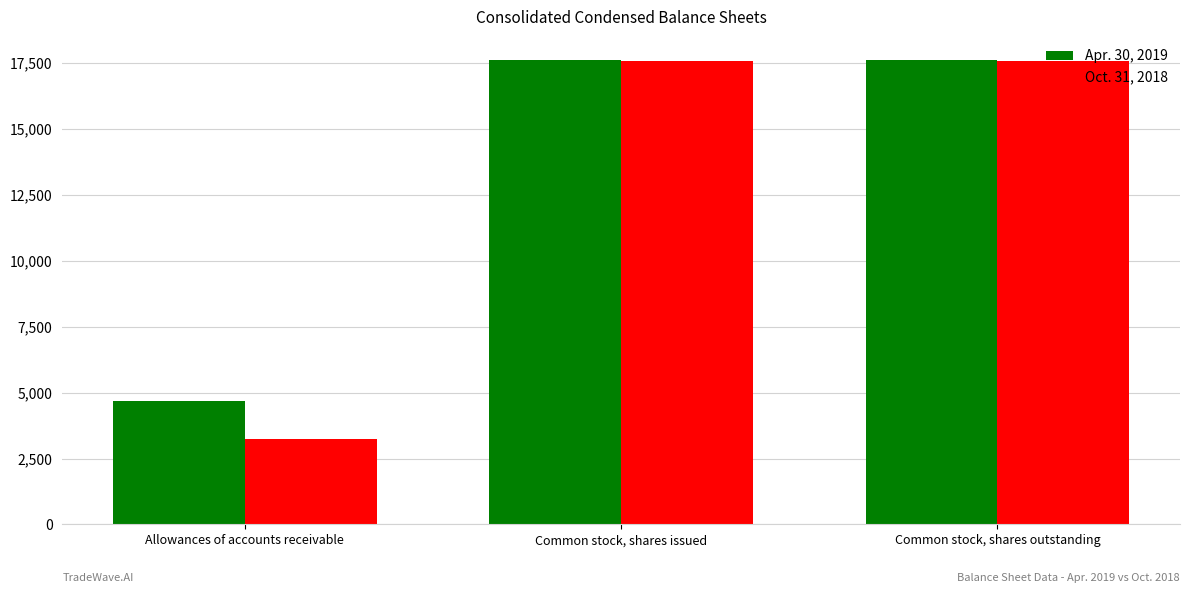

How many values in the Apr. 30, 2019 series are below 17600?

1